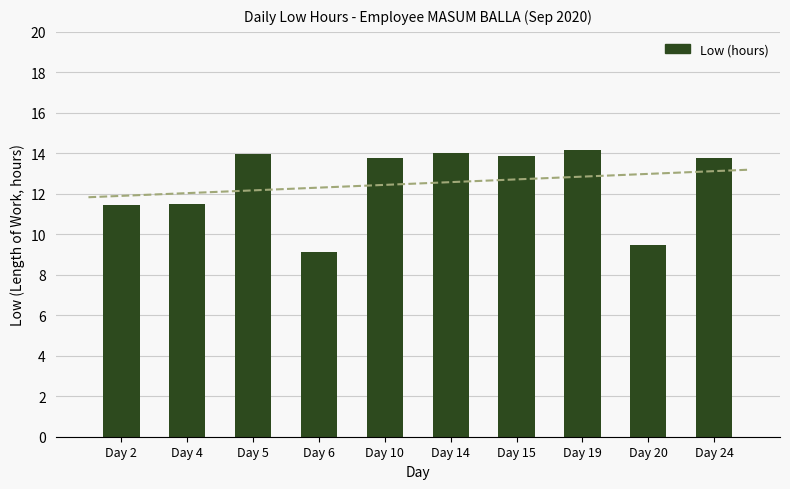

What is the greatest value displayed?

14.2